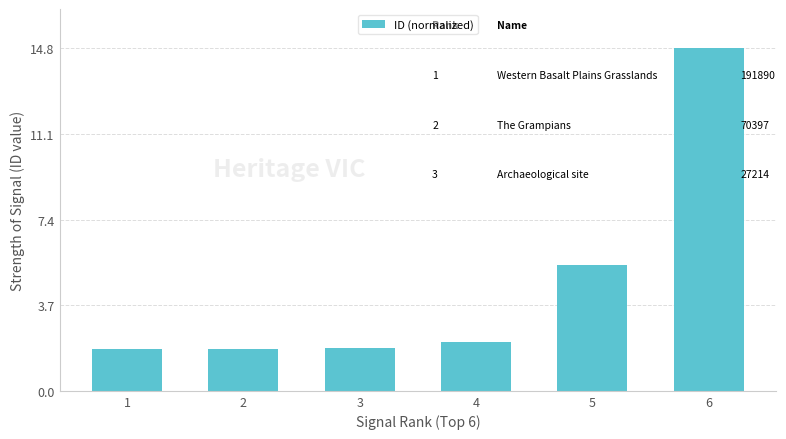

What is the maximum value shown in the chart?

14.8